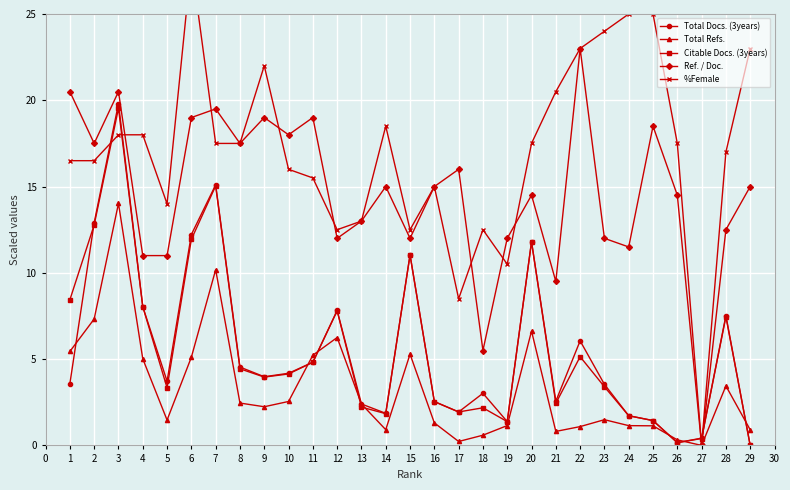

Is it true that Total Refs. equals 14.0 at 3?

True